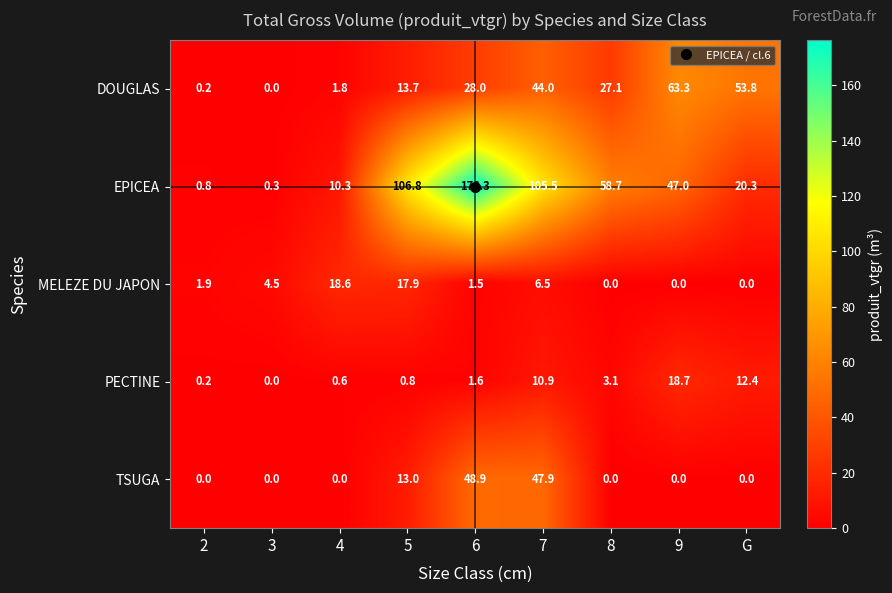

What is the average value of the TSUGA series?

12.2